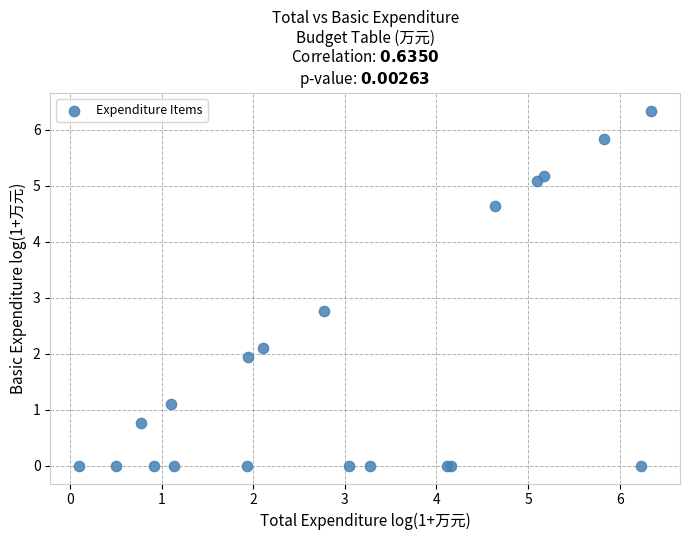

What Y value in the scatter plot is closest to 3?

2.8